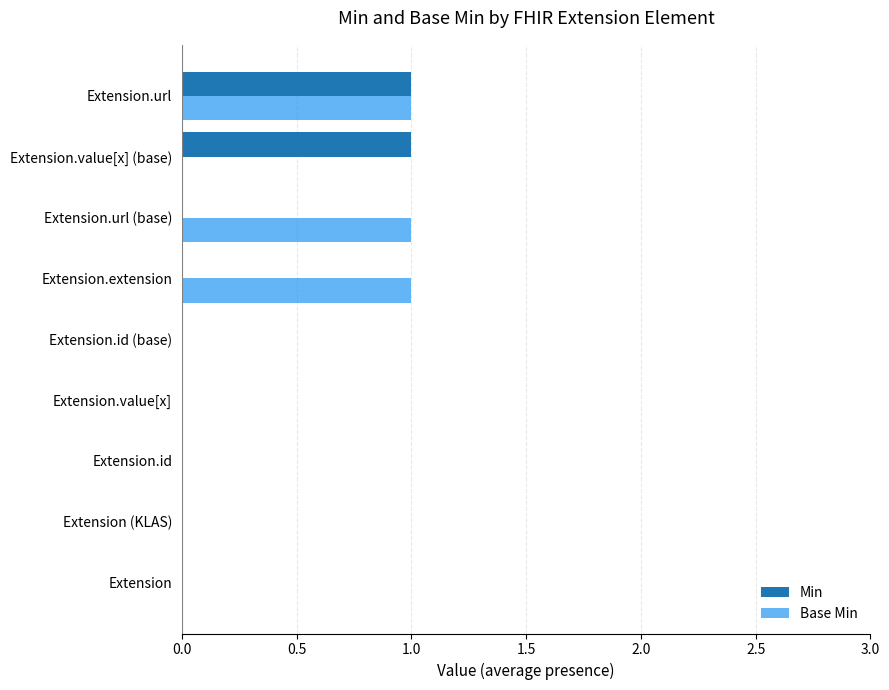

At which category is the sum across all series the highest?

Extension.url